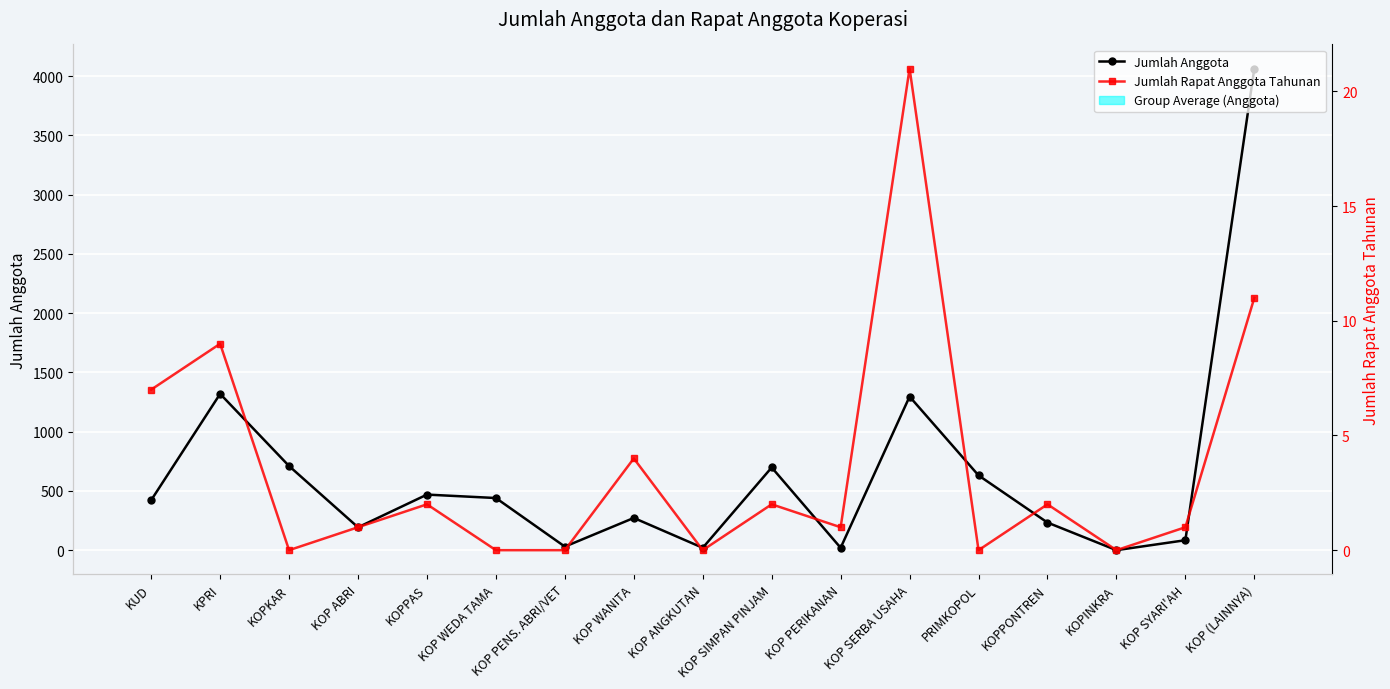

What is the sum of all Jumlah Rapat Anggota Tahunan values?

61